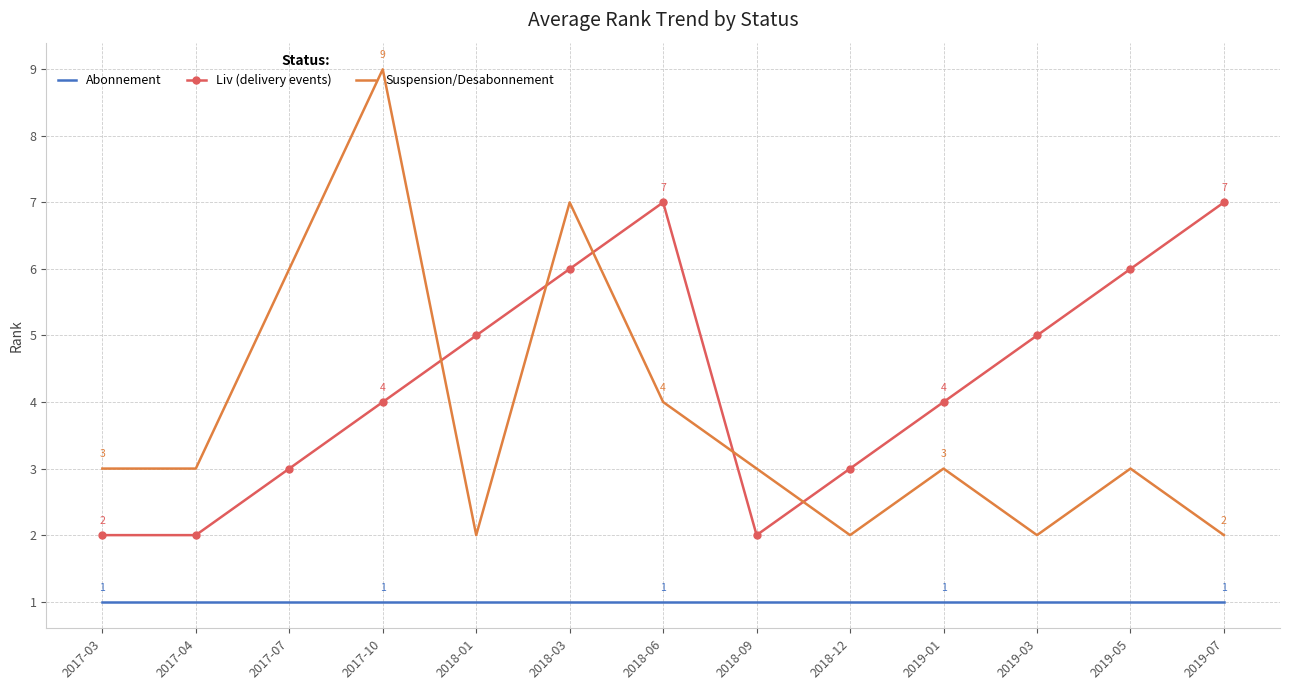

What is the difference between the Suspension/Desabonnement values at 2017-07 and 2019-01?

3